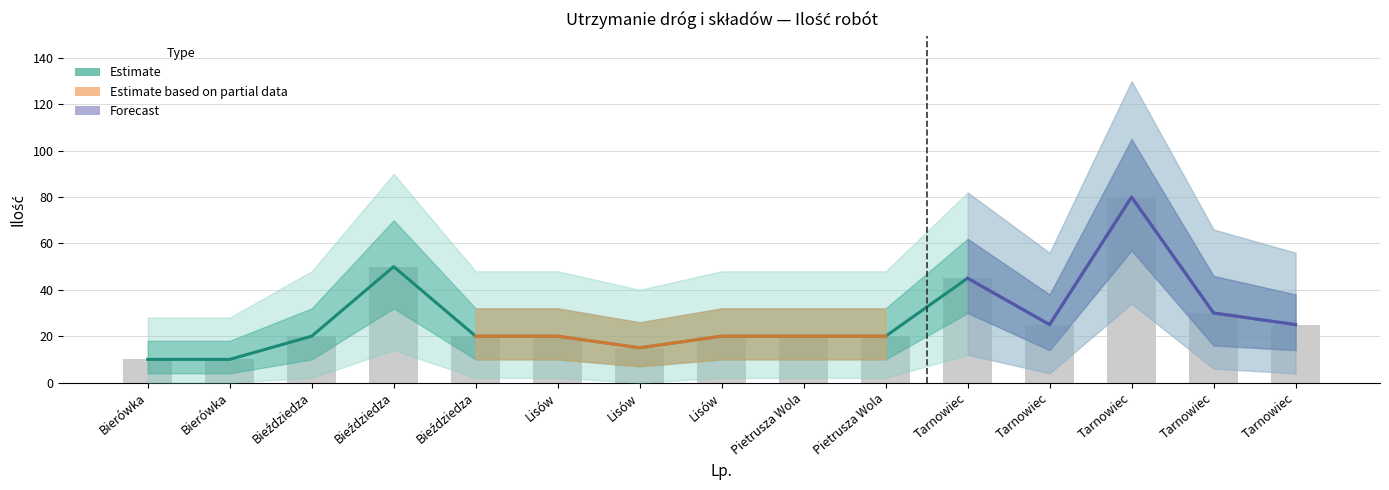

Are the bars grouped side by side (vs. stacked)?

No